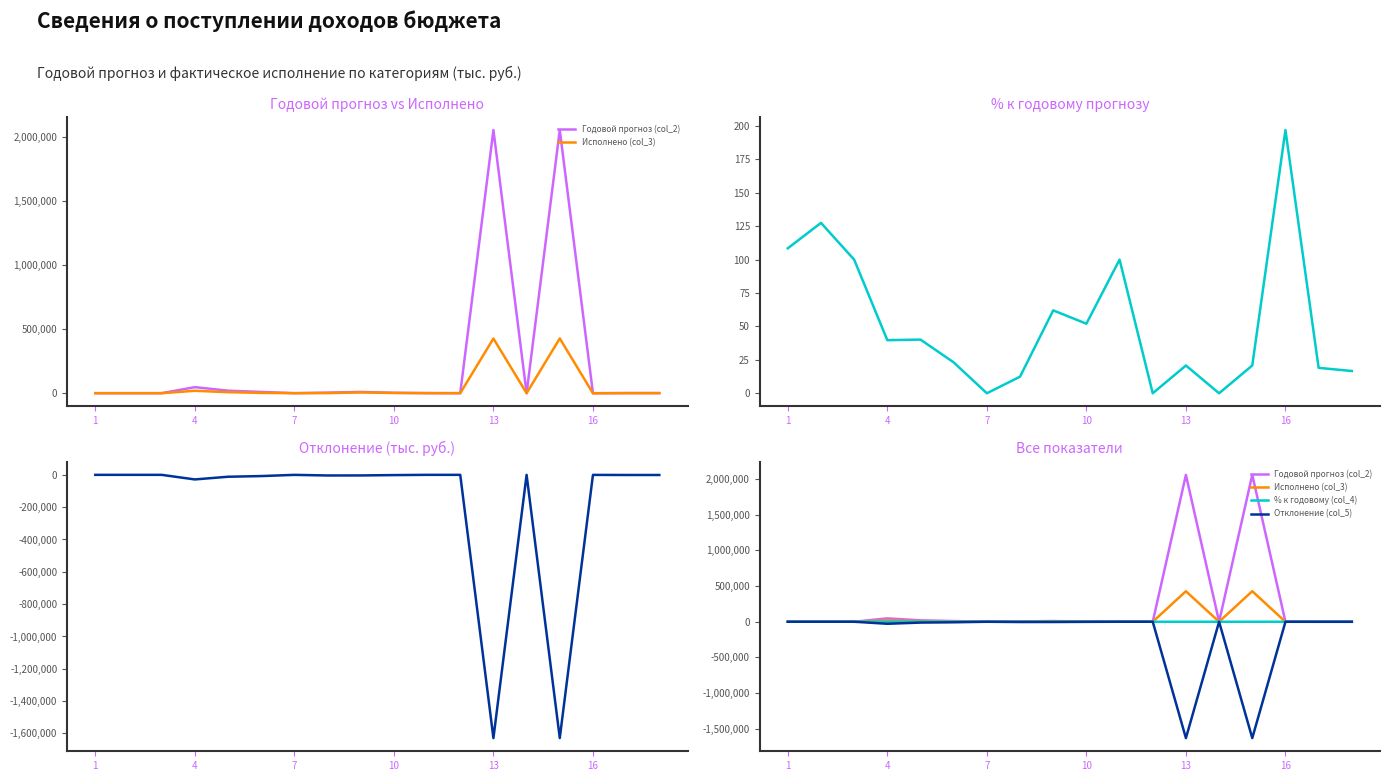

Which series has the widest spread of values?

Годовой прогноз (col_2)